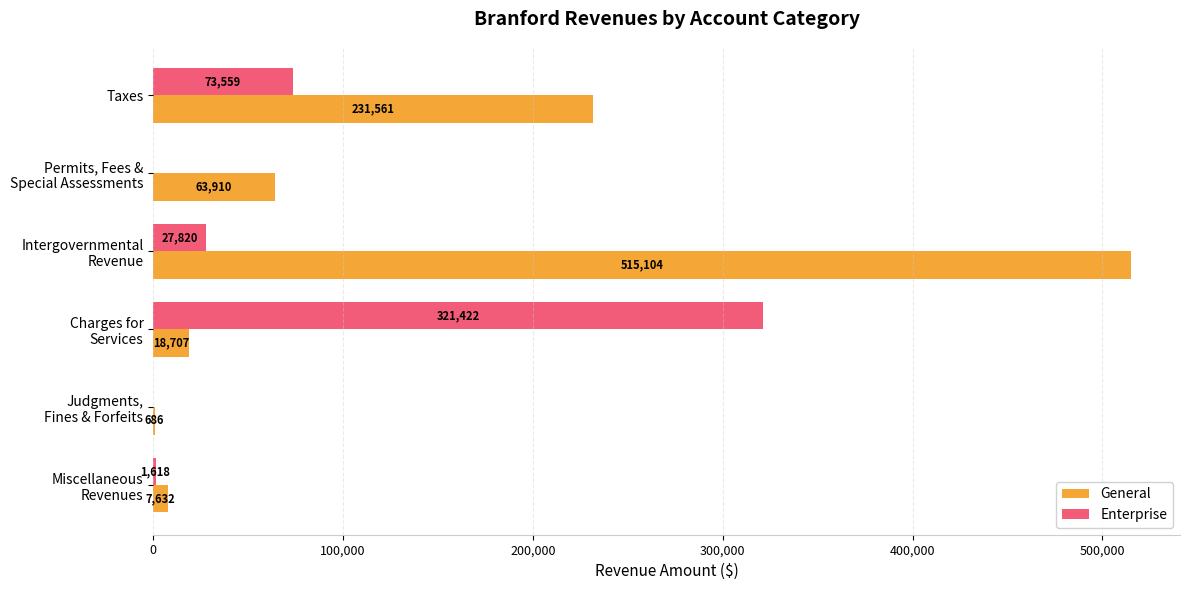

At which category is the sum across all series the highest?

Intergovernmental
Revenue